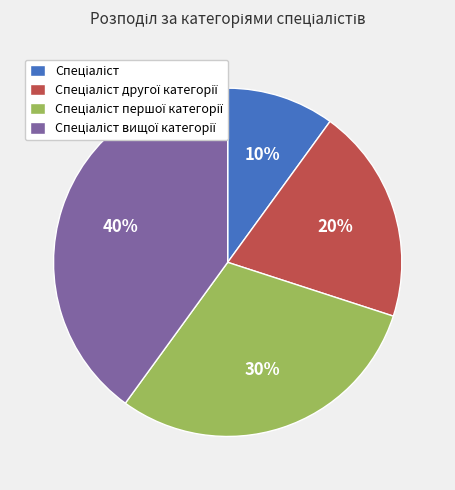

To the nearest percent, what is the average slice percentage?

25%